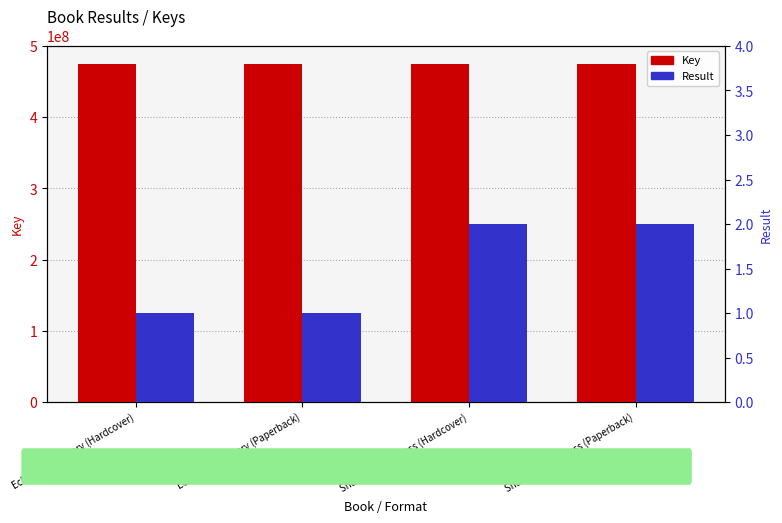

At how many categories does at least one series exceed 283033619?

4